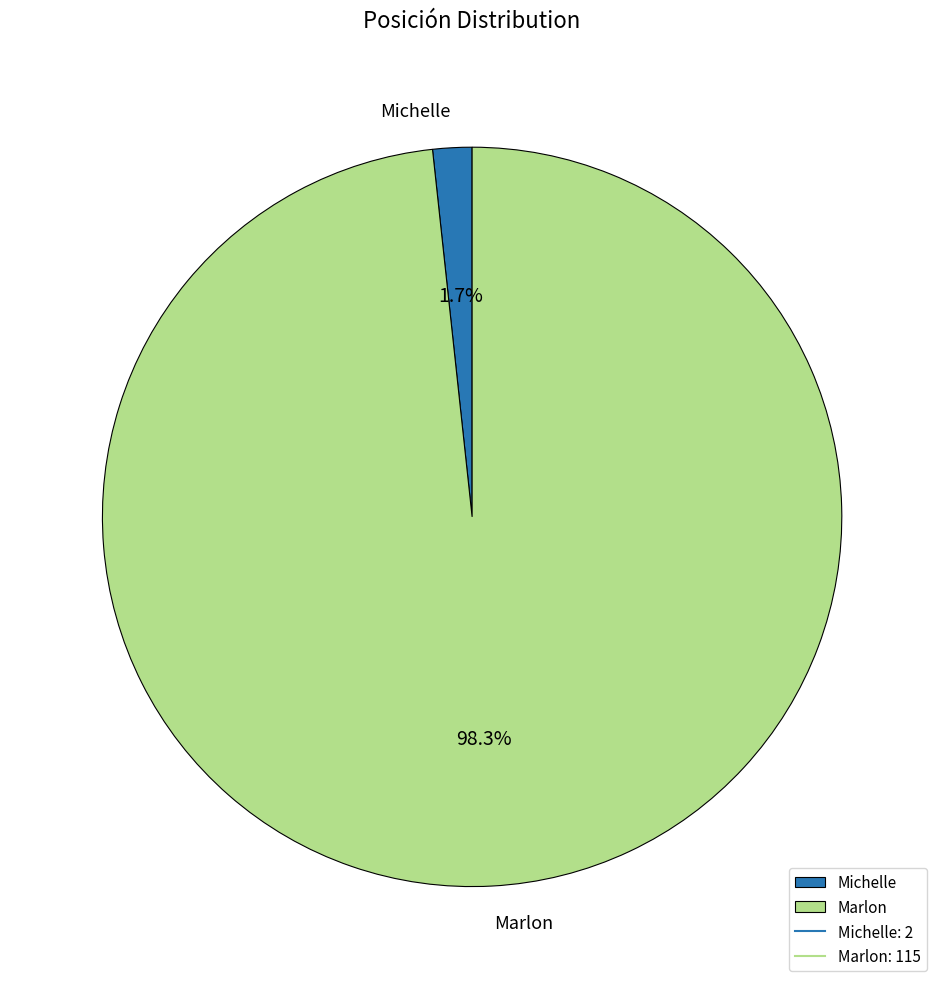

To the nearest percent, what is the difference between the largest and smallest slice percentages?

97%